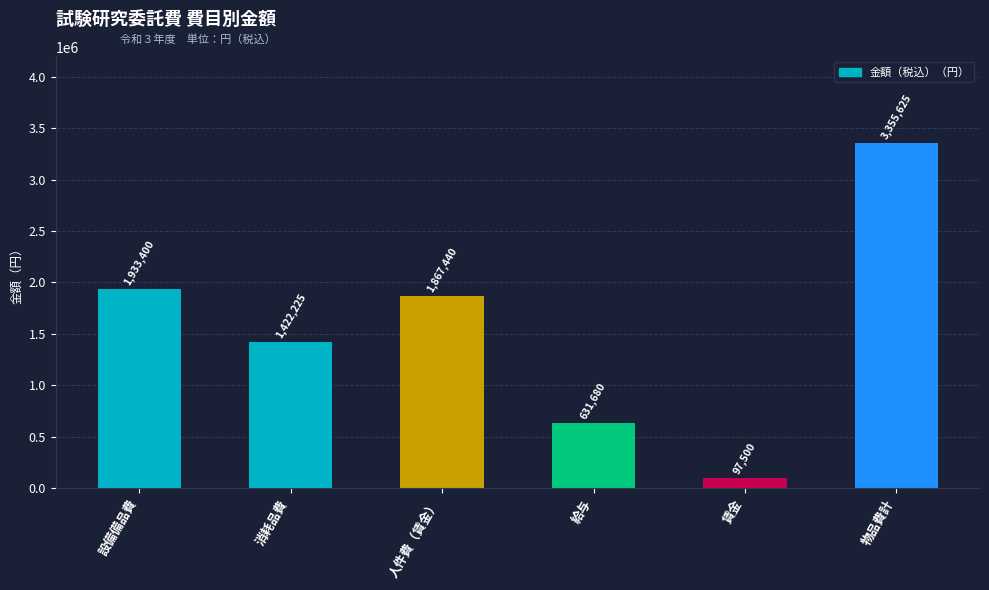

How many bars are there in total?

6